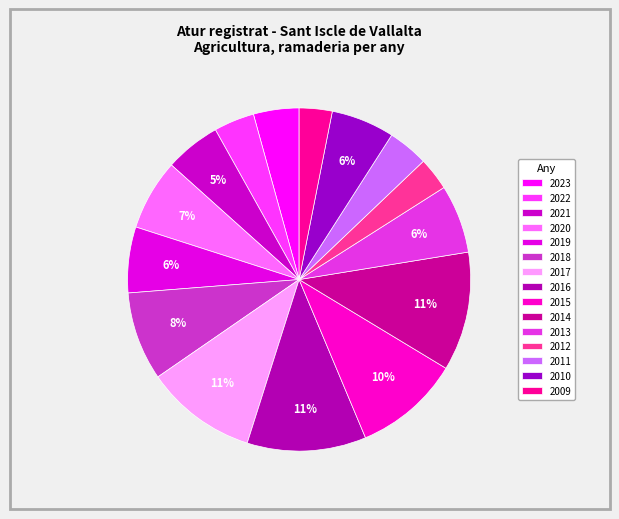

Combined, do 2017 and 2013 account for over 50%?

No